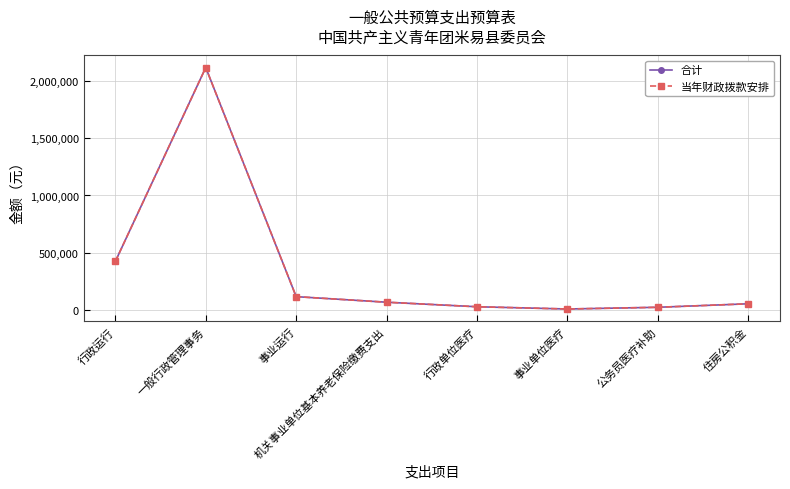

What is the average value of the 合计 series?

354216.4